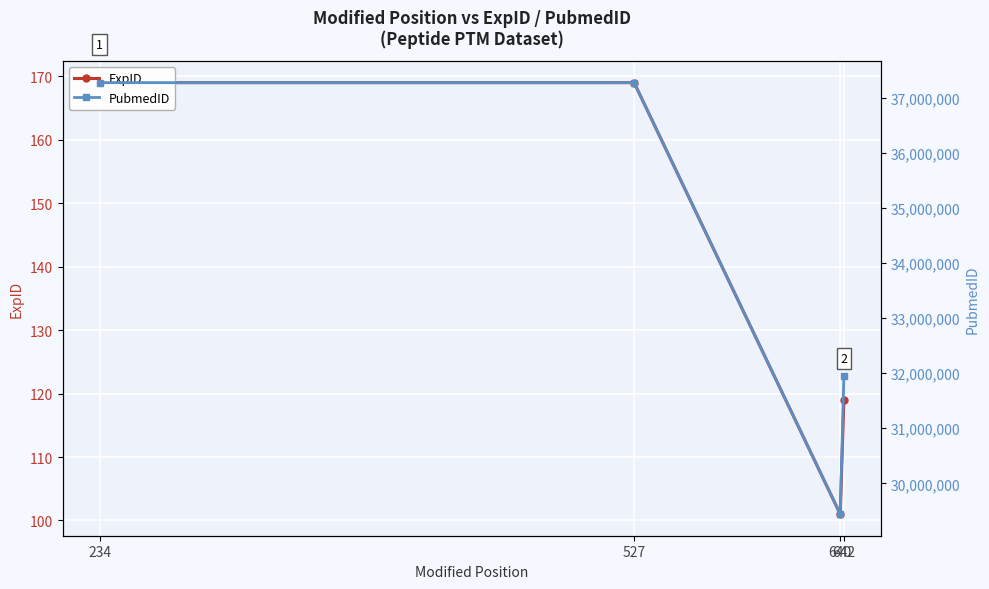

True or false: ExpID has a value of 80 at 527.

False